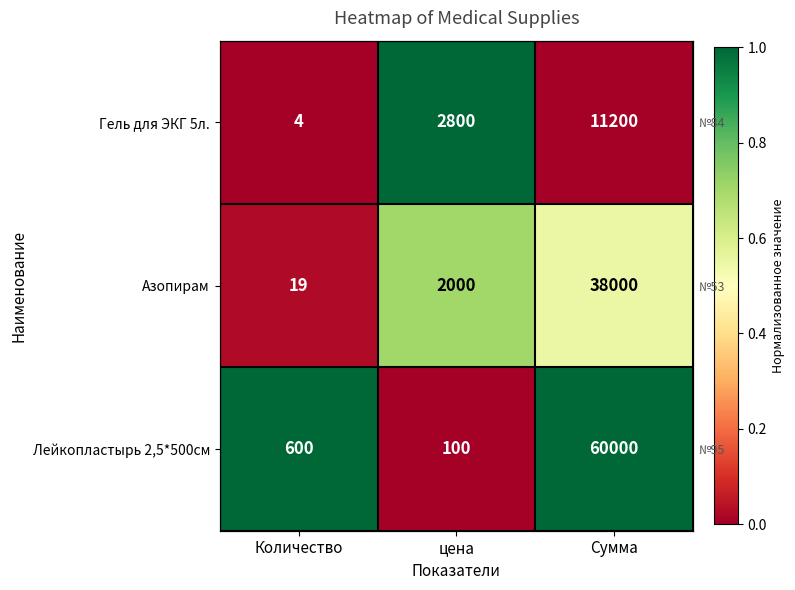

Rank the series at Количество from lowest to highest value.

Гель для ЭКГ 5л., Азопирам, Лейкопластырь 2,5*500см